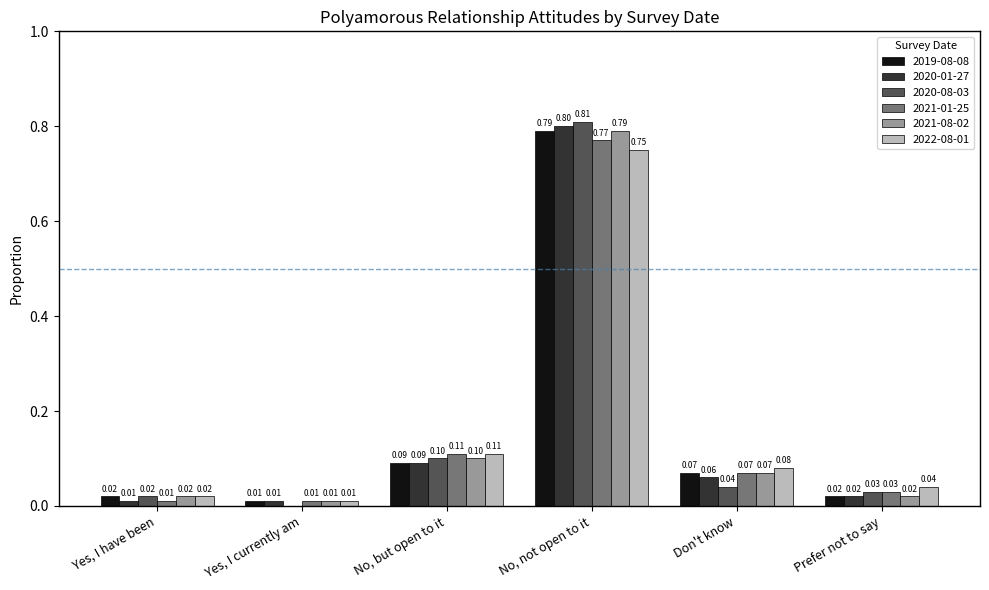

What is the sum of all 2022-08-01 values?

1.0